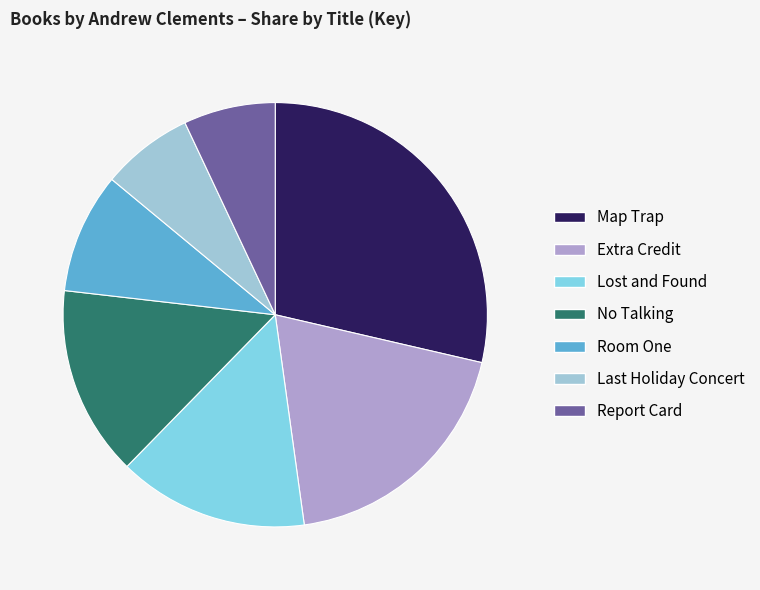

Is there any slice that represents more than half of the pie?

No